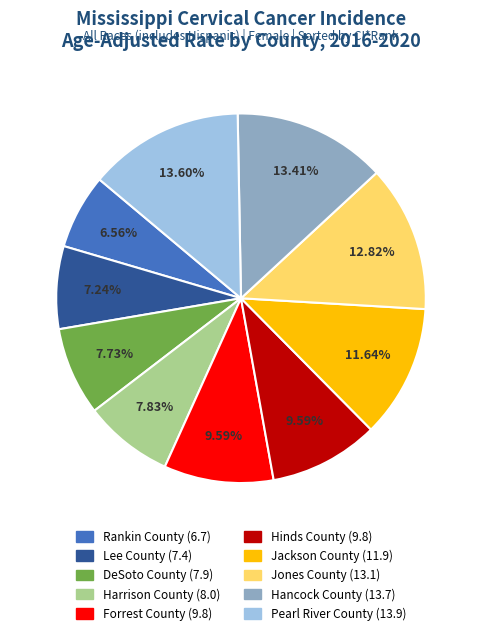

How many slices are in this pie chart?

10